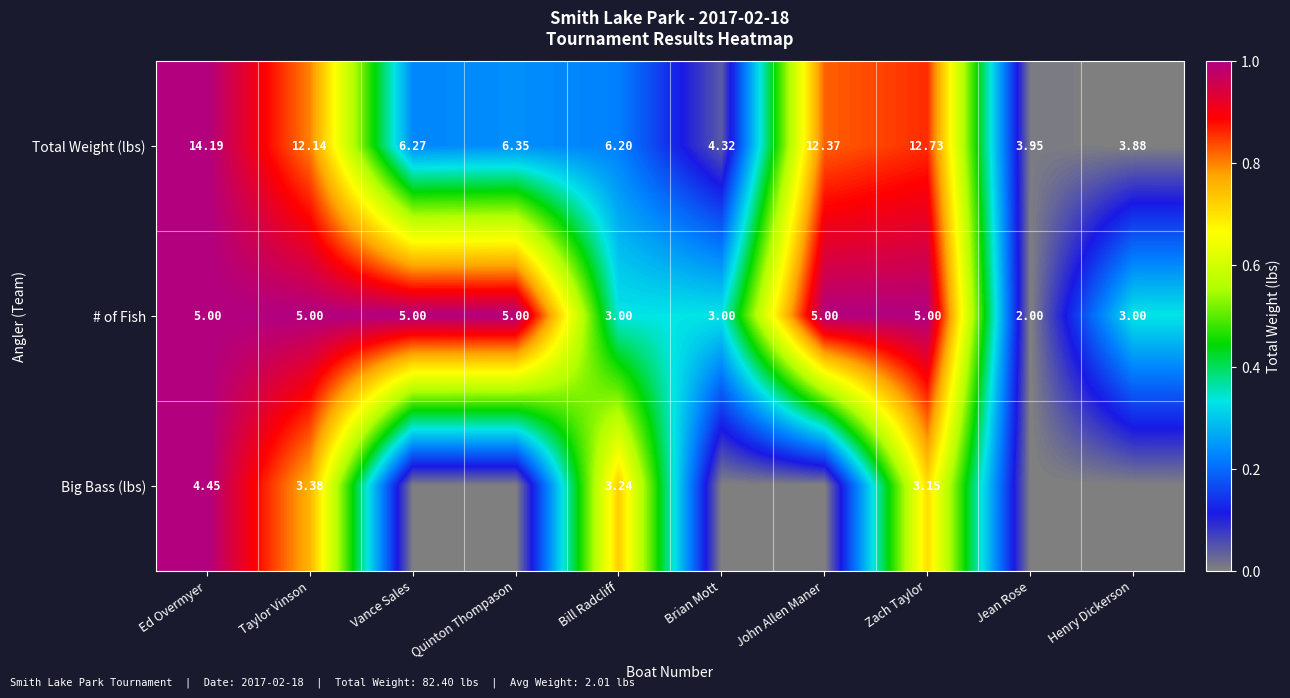

At Bill Radcliff, list the series in order from largest to smallest.

Total Weight (lbs), Big Bass (lbs), # of Fish